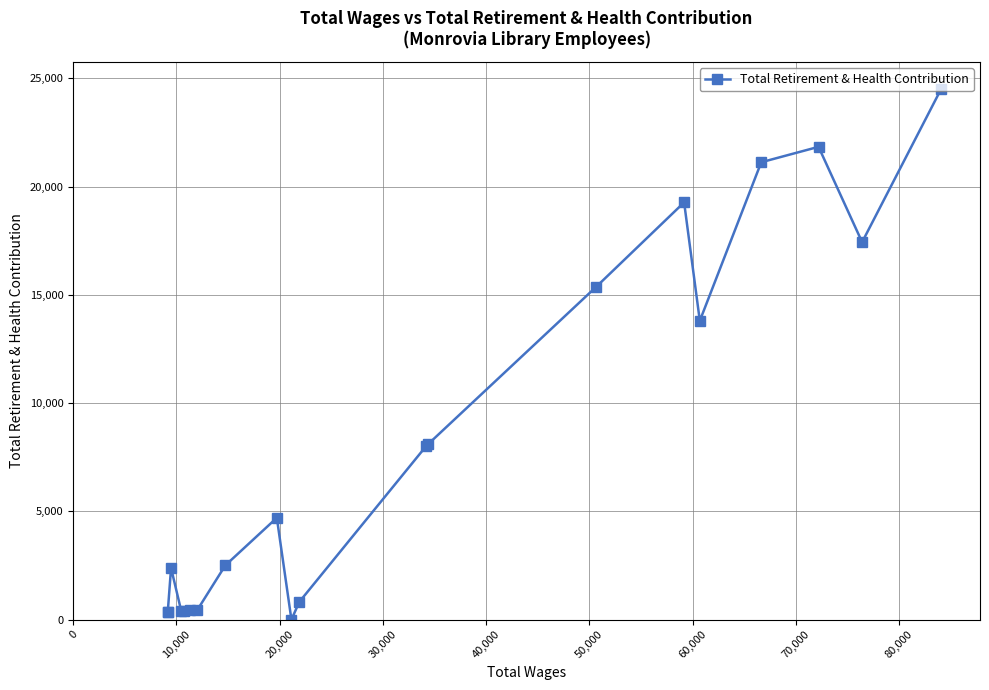

What is the difference between the second highest and second lowest values?

21498